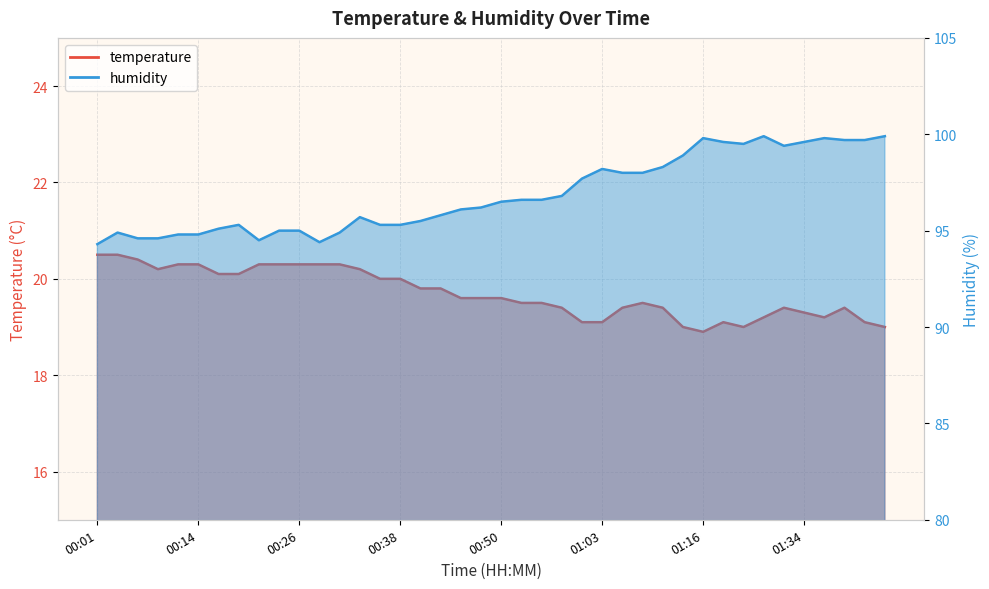

Reading left to right, extract all data points from this chart.

temperature: 20.5	20.5	20.4	20.2	20.3	20.3	20.1	20.1	20.3	20.3	20.3	20.3	20.3	20.2	20.0	20.0	19.8	19.8	19.6	19.6	19.6	19.5	19.5	19.4	19.1	19.1	19.4	19.5	19.4	19.0	18.9	19.1	19.0	19.2	19.4	19.3	19.2	19.4	19.1	19.0
humidity: 94.3	94.9	94.6	94.6	94.8	94.8	95.1	95.3	94.5	95.0	95.0	94.4	94.9	95.7	95.3	95.3	95.5	95.8	96.1	96.2	96.5	96.6	96.6	96.8	97.7	98.2	98.0	98.0	98.3	98.9	99.8	99.6	99.5	99.9	99.4	99.6	99.8	99.7	99.7	99.9